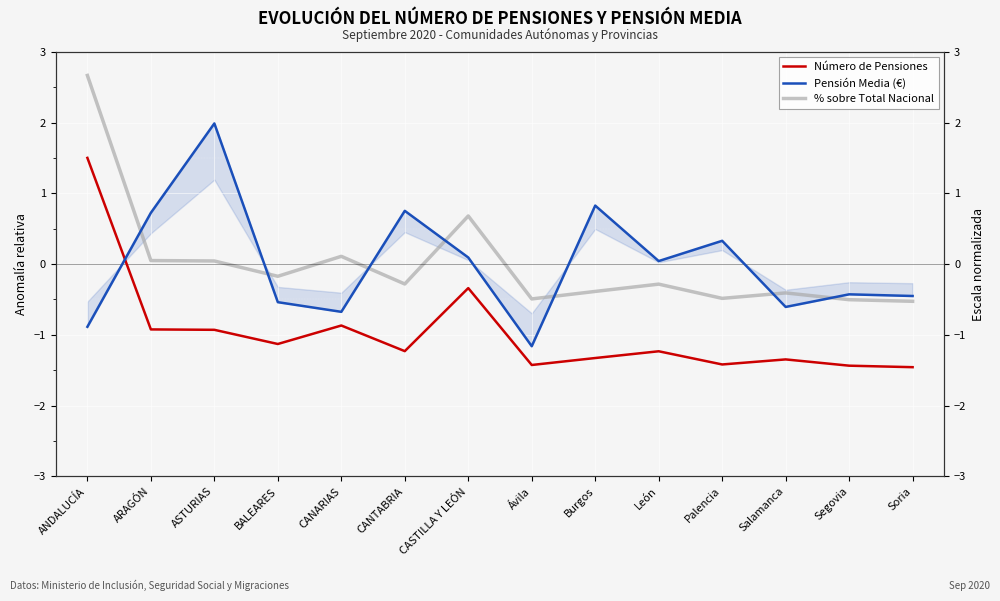

What is the label of the 14th point from the right?

ANDALUCÍA